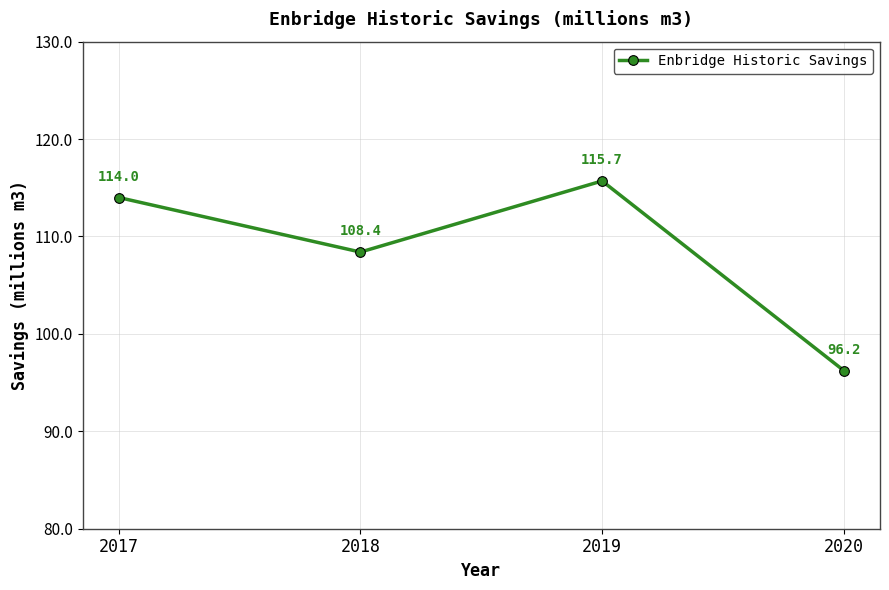

What is the approximate value at 2018?

108.4